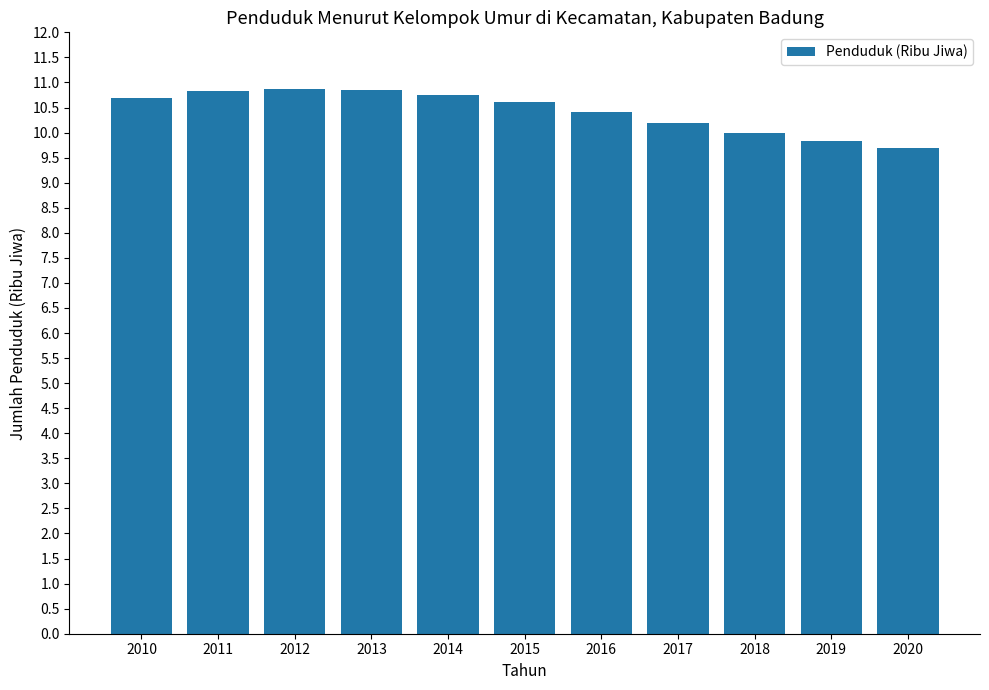

What is the greatest value displayed?

10.9